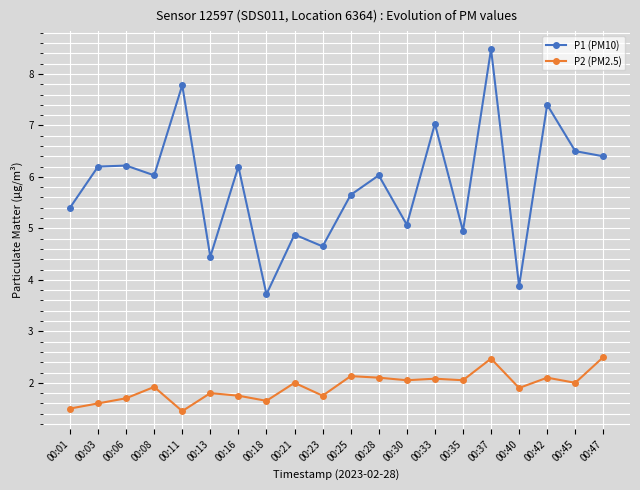

True or false: P1 (PM10) and P2 (PM2.5) intersect in this chart.

False